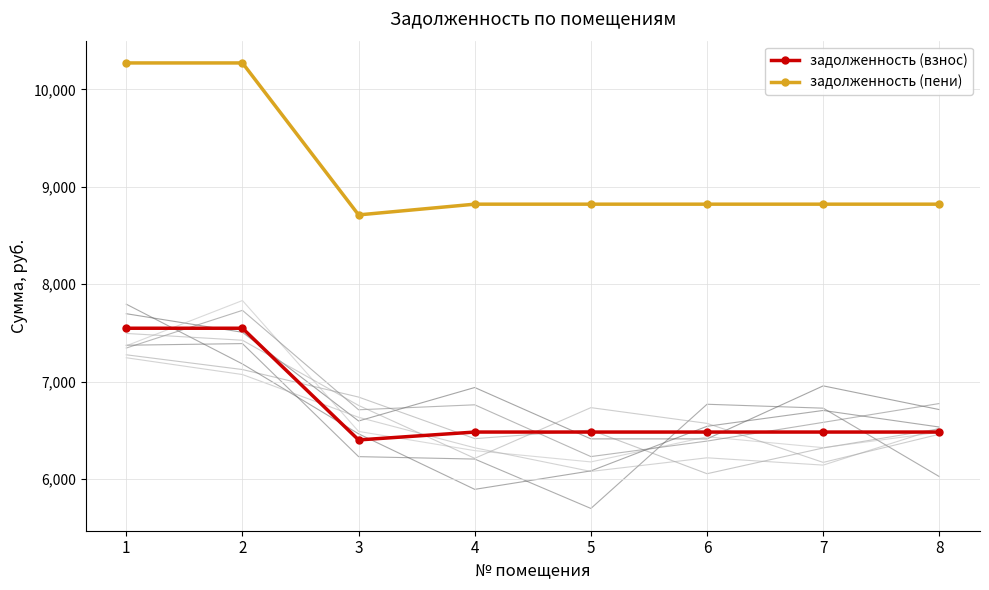

What are all the series names shown in the legend?

задолженность (взнос), задолженность (пени)